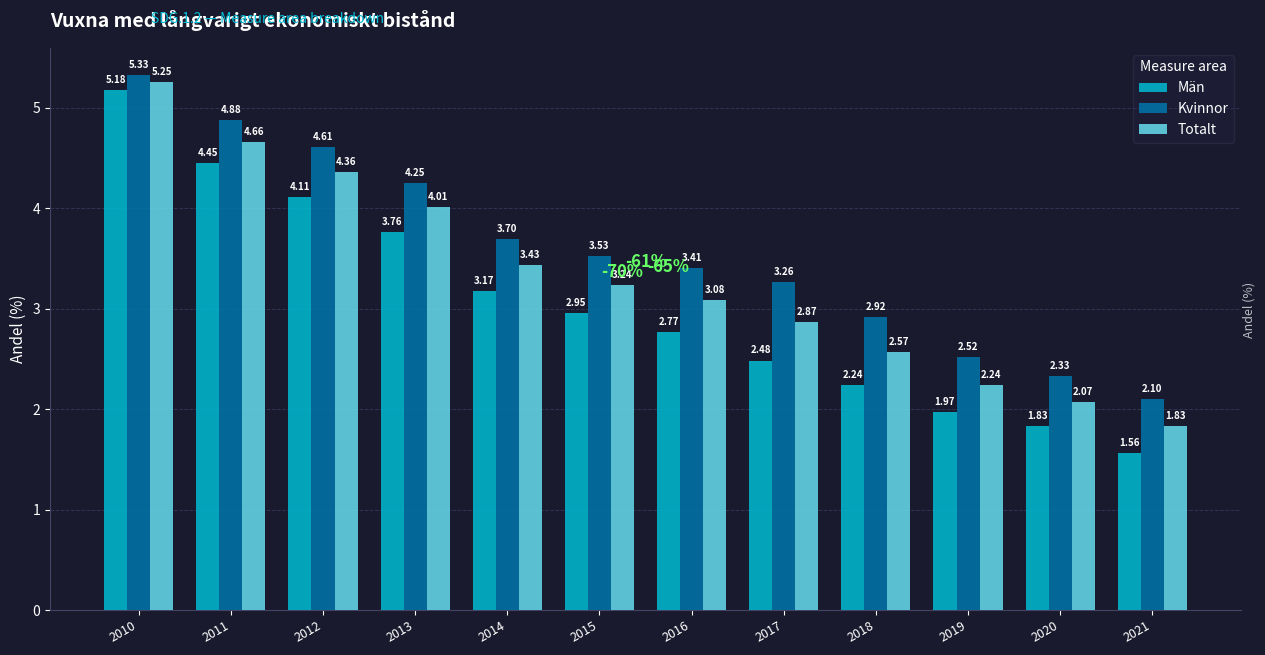

At how many categories does at least one series exceed 2?

12